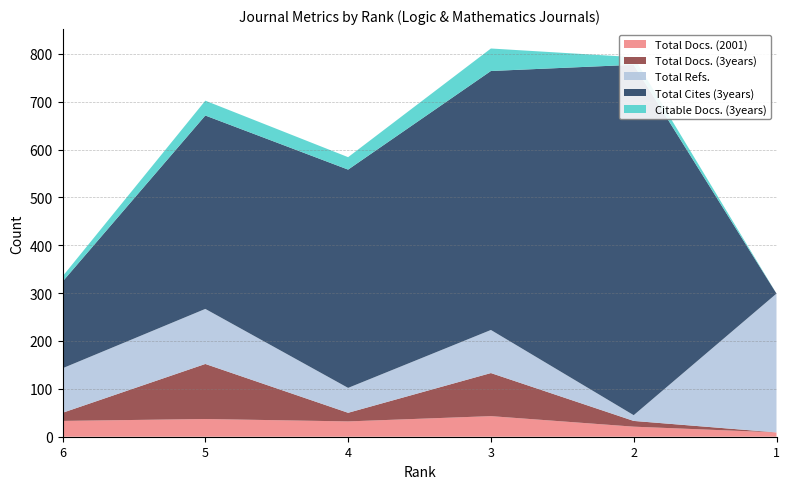

Reading left to right, list all the values displayed in this chart.

Total Docs. (2001): 33	37	32	43	21	9
Total Docs. (3years): 17	115	18	90	12	0
Total Refs.: 93	115	52	90	12	290
Total Cites (3years): 181	404	456	541	732	0
Citable Docs. (3years): 11	31	26	47	16	0